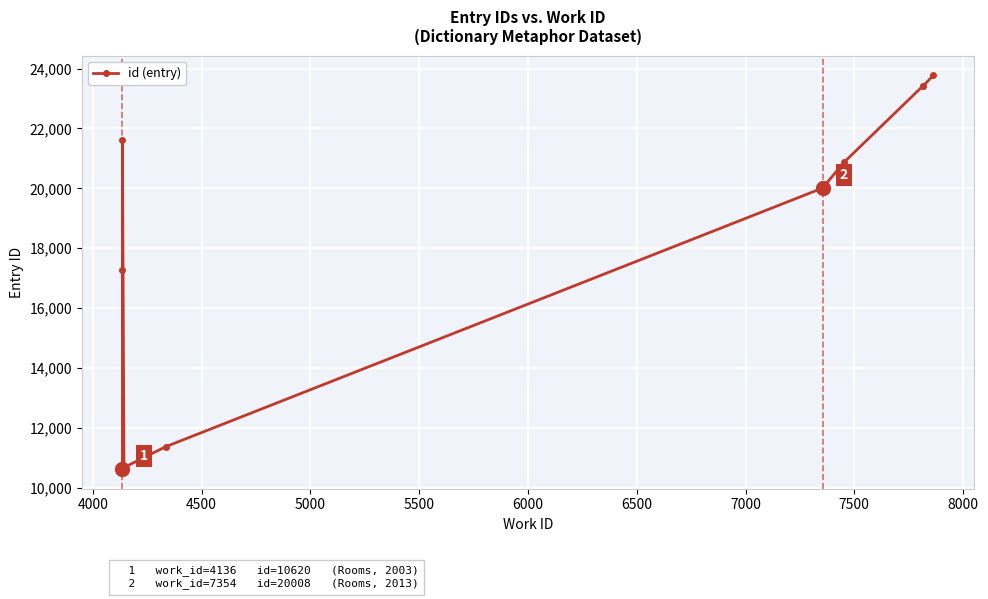

What is the sum of all values?

183024